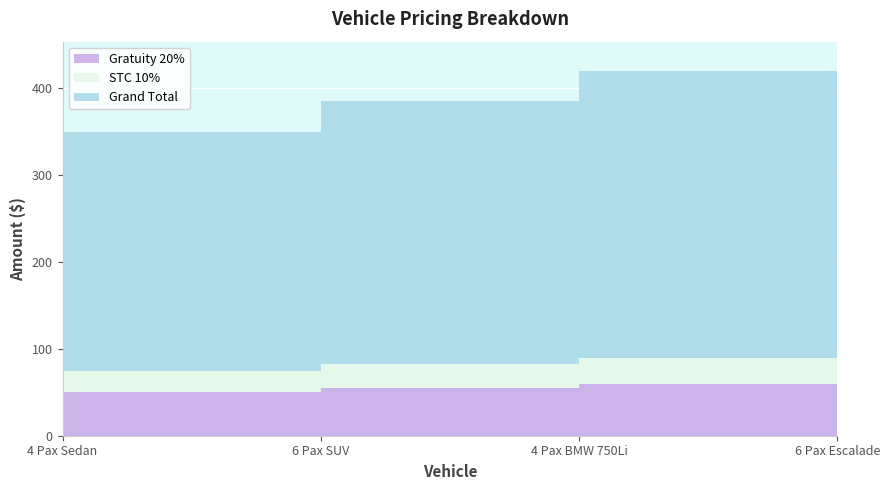

How many lines are shown in the chart?

3